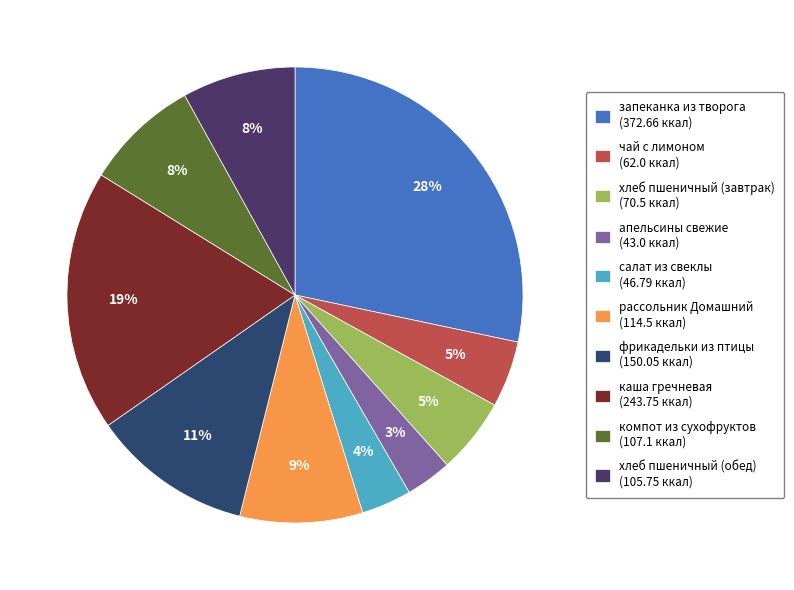

Which slice is the smallest?

апельсины свежие